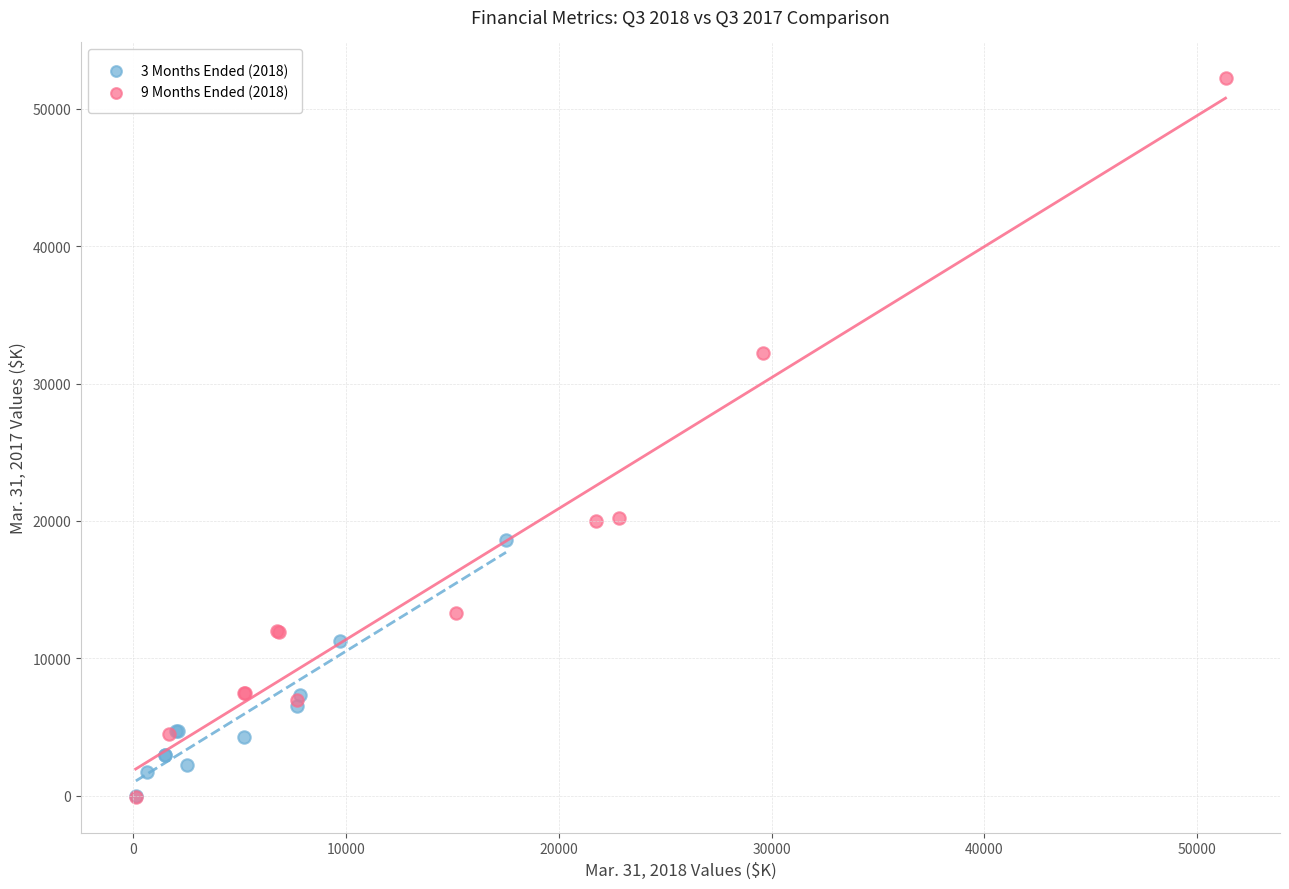

Which series has the largest Y range (max minus min)?

9 Months Ended (2018)